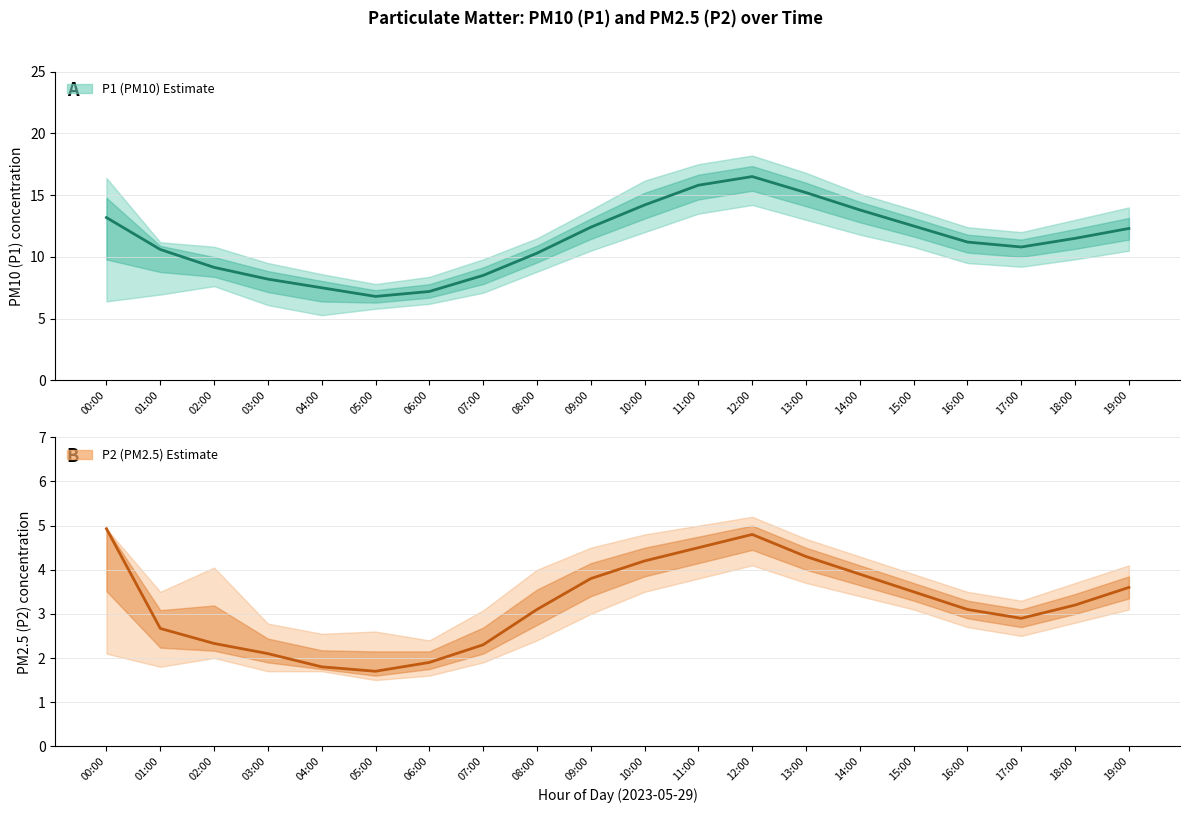

What is the difference between the maximum and second lowest values in the P1 (PM10) Estimate series?

9.3